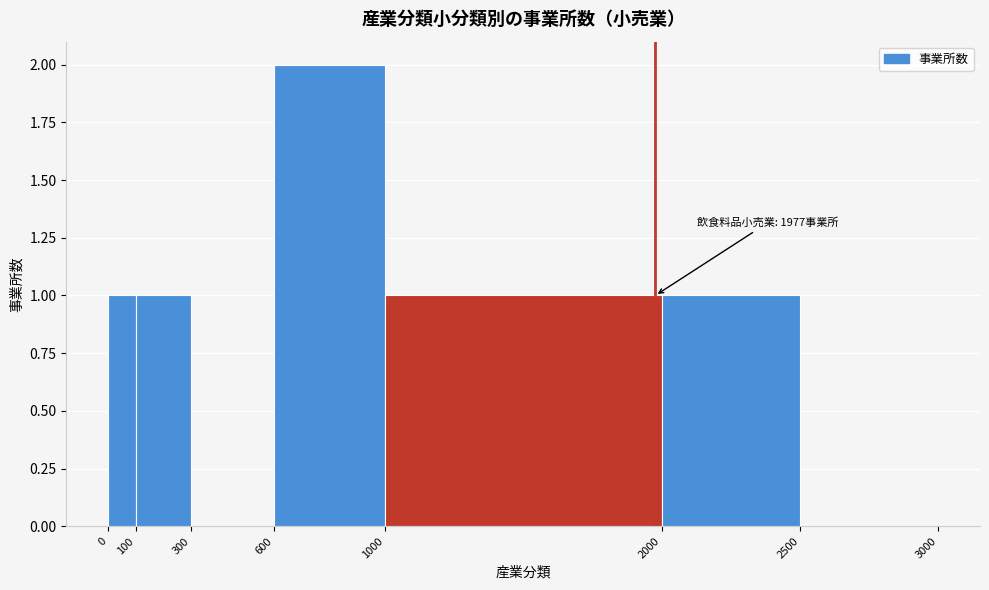

Over which range of the x-axis is the bar tallest?

600 to 1000